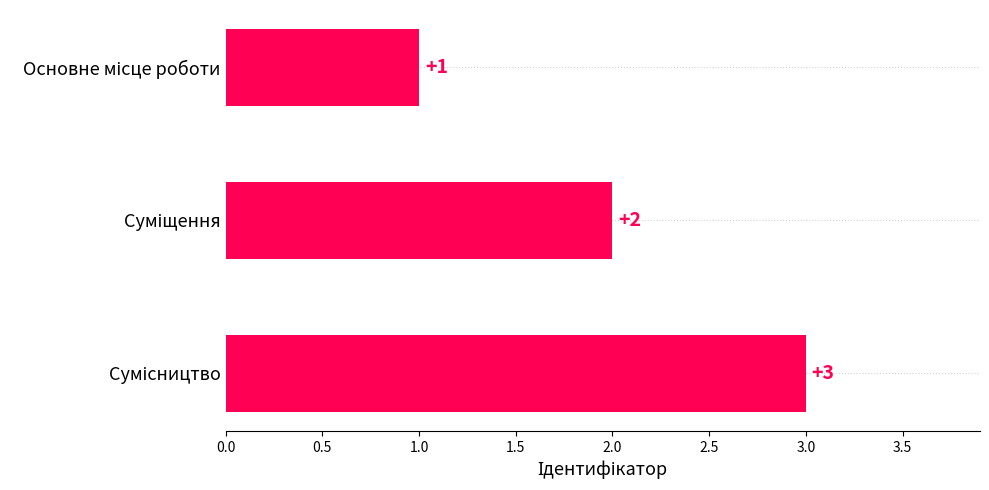

How many values are between 1 and 3?

3